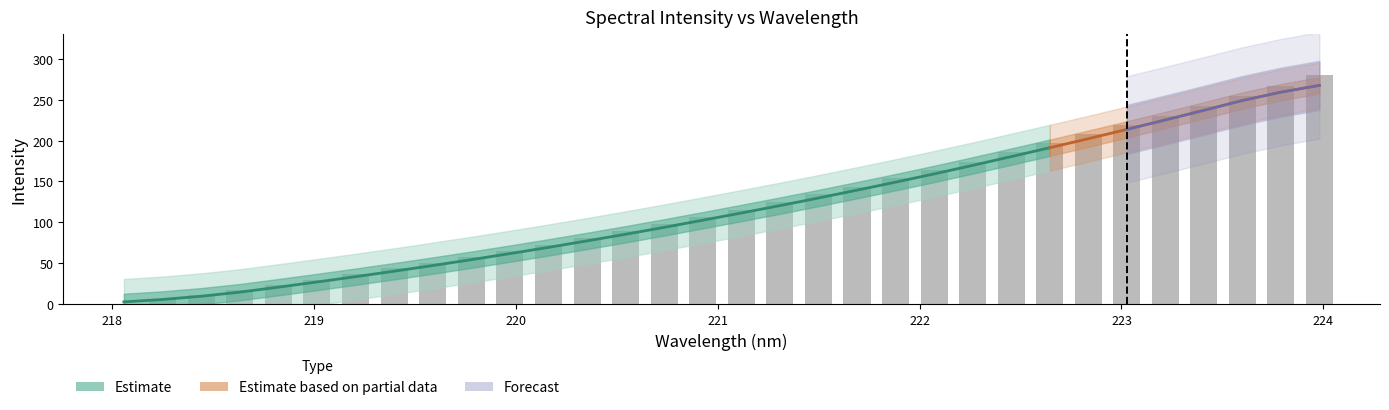

List the labels in order of value, smallest first.

218.0596, 218.2508, 218.442, 218.6332, 218.8244, 219.0156, 219.2067, 219.3979, 219.589, 219.7801, 219.9712, 220.1623, 220.3533, 220.5444, 220.7354, 220.9264, 221.1174, 221.3083, 221.4993, 221.6902, 221.8812, 222.0721, 222.263, 222.4538, 222.6447, 222.8355, 223.0264, 223.2172, 223.408, 223.5987, 223.7895, 223.9802